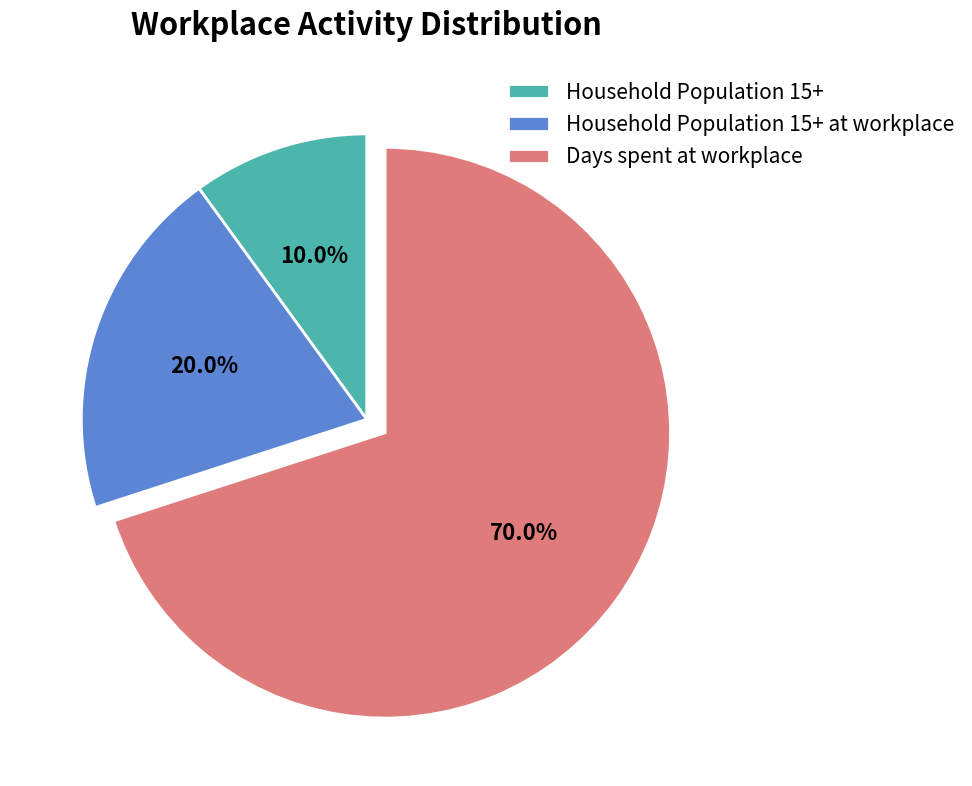

What is the majority slice?

Days spent at workplace